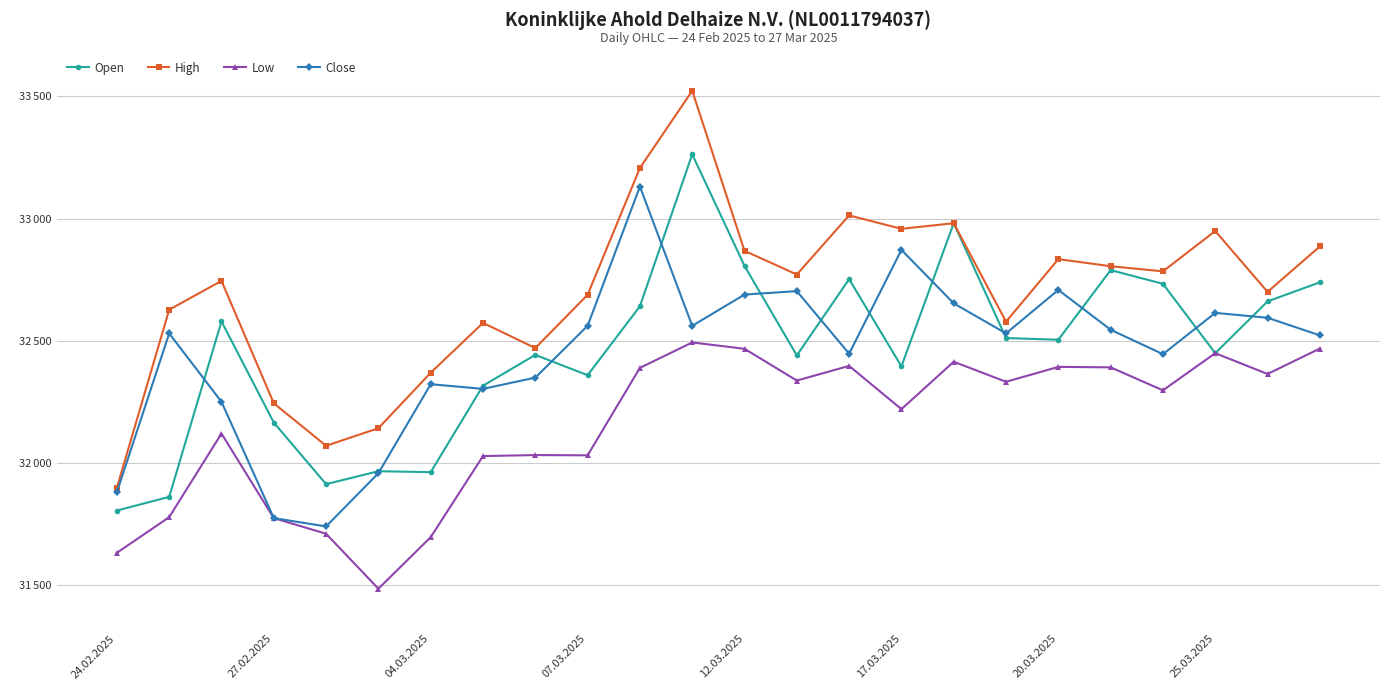

What are all the series names shown in the legend?

Open, High, Low, Close